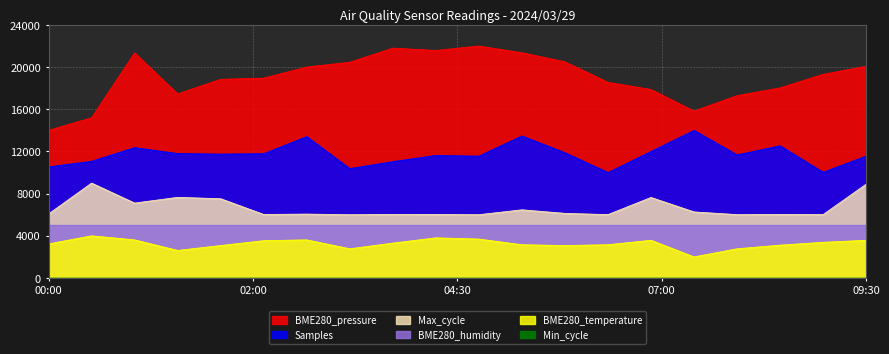

How many data points does each series have?

20